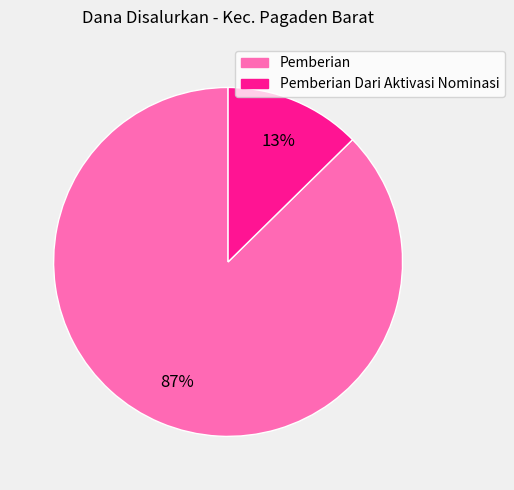

Is there a majority slice in this chart?

Yes